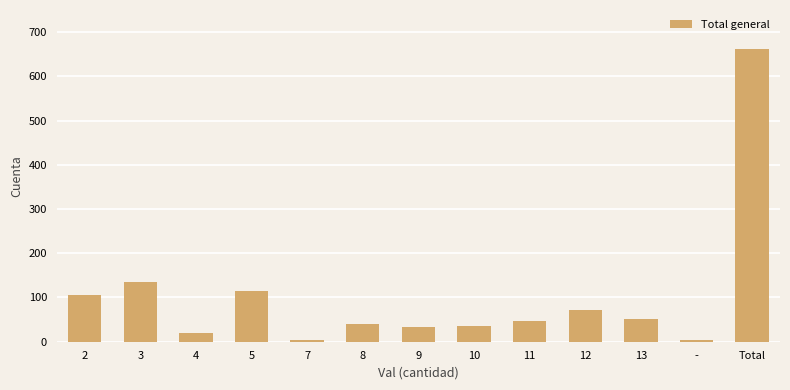

What is the greatest value displayed?

661